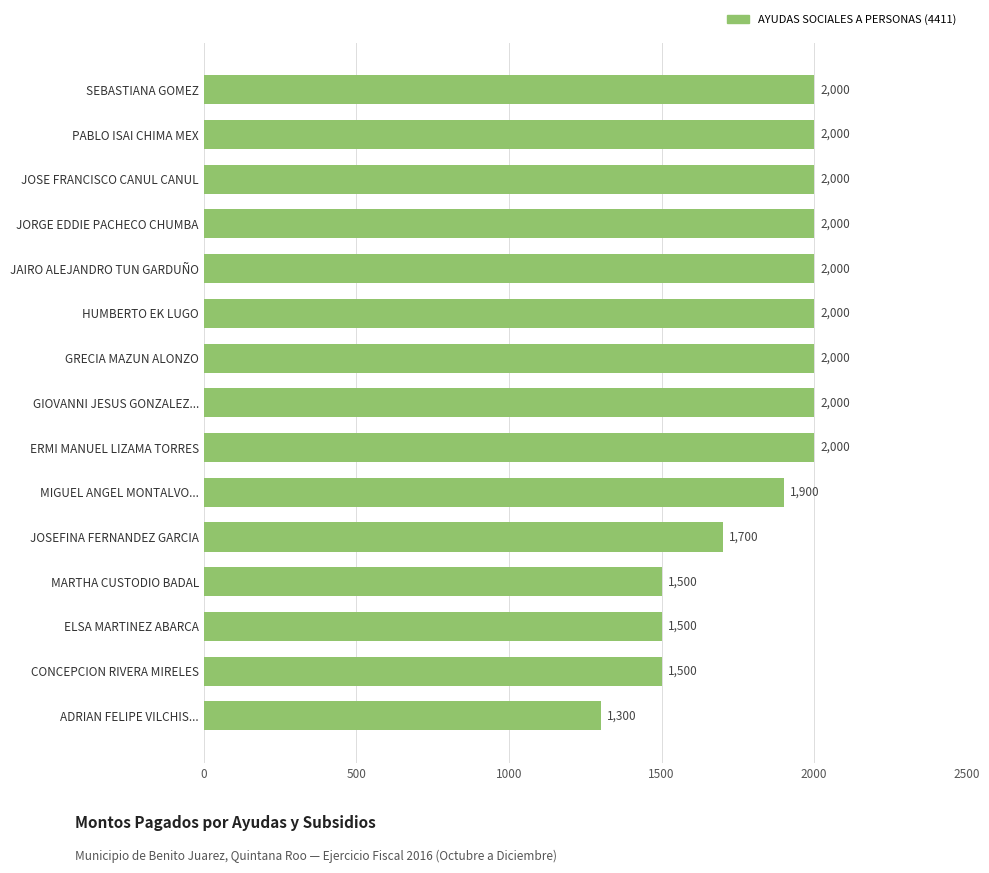

What is the change in value from SEBASTIANA GOMEZ to MIGUEL ANGEL MONTALVO...?

-100